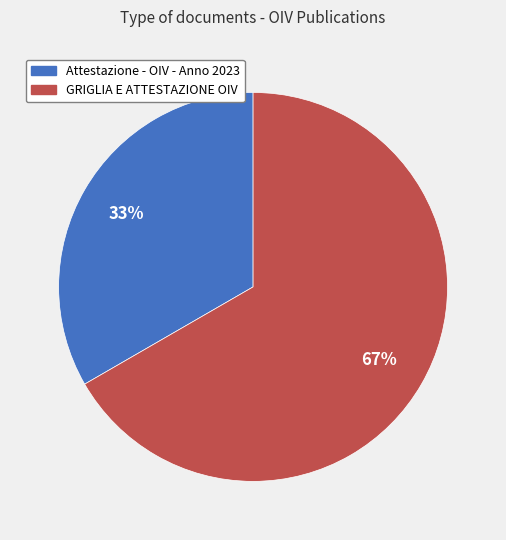

Does GRIGLIA E ATTESTAZIONE OIV represent more than half of the total?

Yes